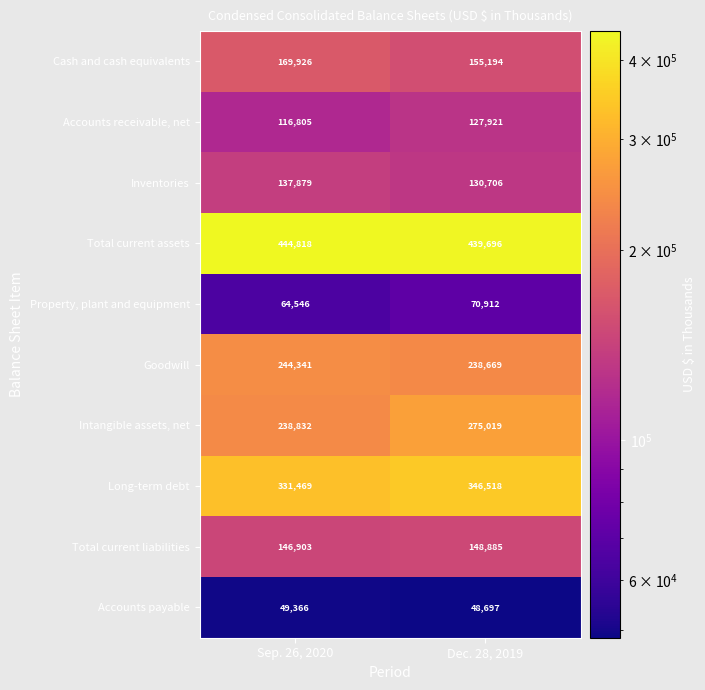

Which category has the lowest value across all series?

Dec. 28, 2019